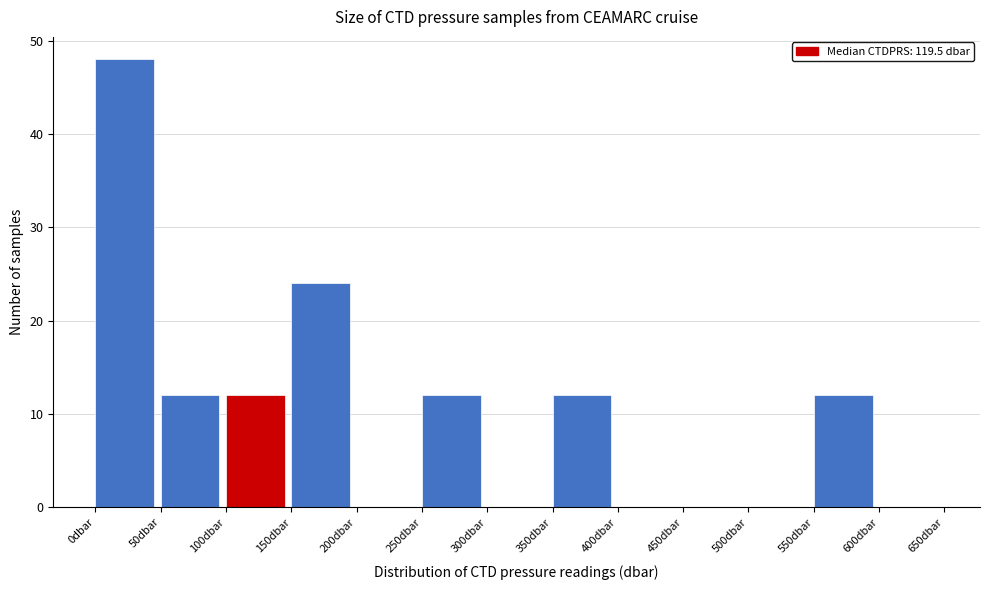

Reading left to right, list every bar in this chart as the range it spans on the x-axis followed by its height. The values are not printed on the chart, so give them approximately, as read against the axis.

0 to 50: 48
50 to 100: 12
100 to 150: 12
150 to 200: 24
200 to 250: 0
250 to 300: 12
300 to 350: 0
350 to 400: 12
400 to 450: 0
450 to 500: 0
500 to 550: 0
550 to 600: 12
600 to 650: 0